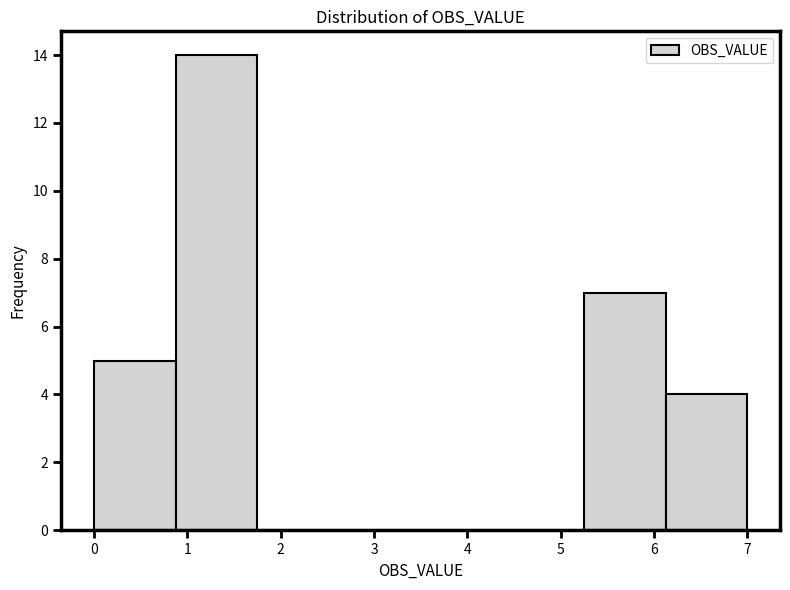

What is the height of the bar covering 0.9 to 1.8 on the x-axis? Neither the bar edges nor the heights are printed on the chart, so give them approximately, as read against the axes.

14